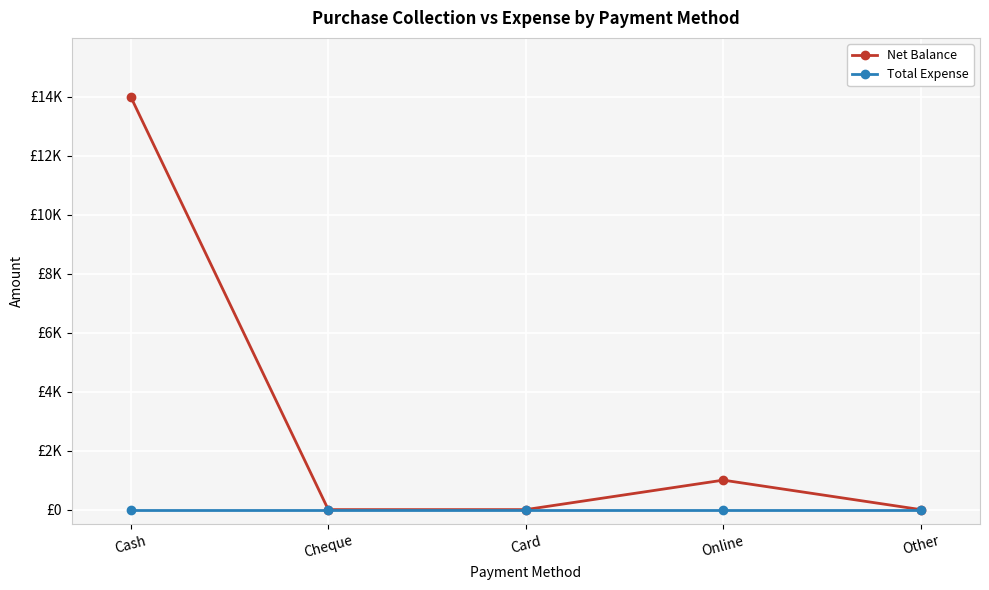

True or false: Total Expense and Net Balance intersect in this chart.

False